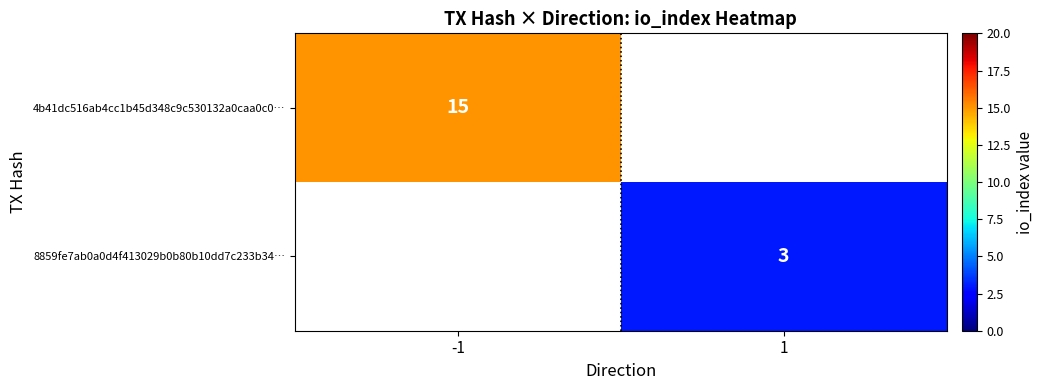

Is the value of 8859fe7ab0a0d4f413029b0b80b10dd7c233b34… at 1 greater than the value of 4b41dc516ab4cc1b45d348c9c530132a0caa0c0… at -1?

No